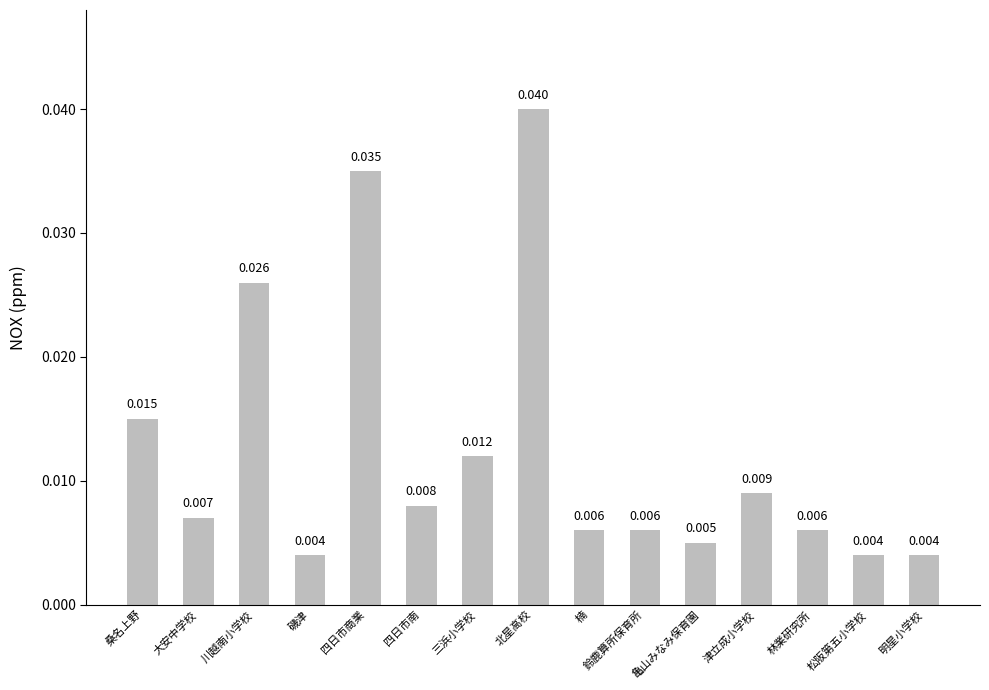

What is the label of the 9th bar from the right?

三浜小学校